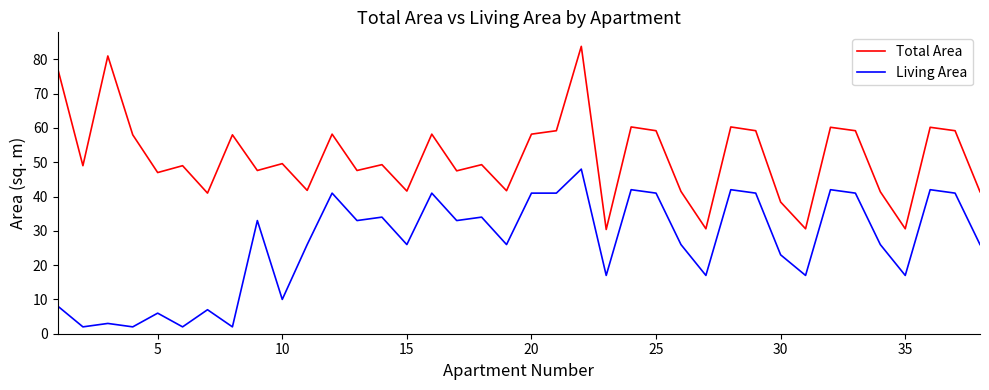

What is the difference between the second highest and minimum values in the Total Area series?

50.6